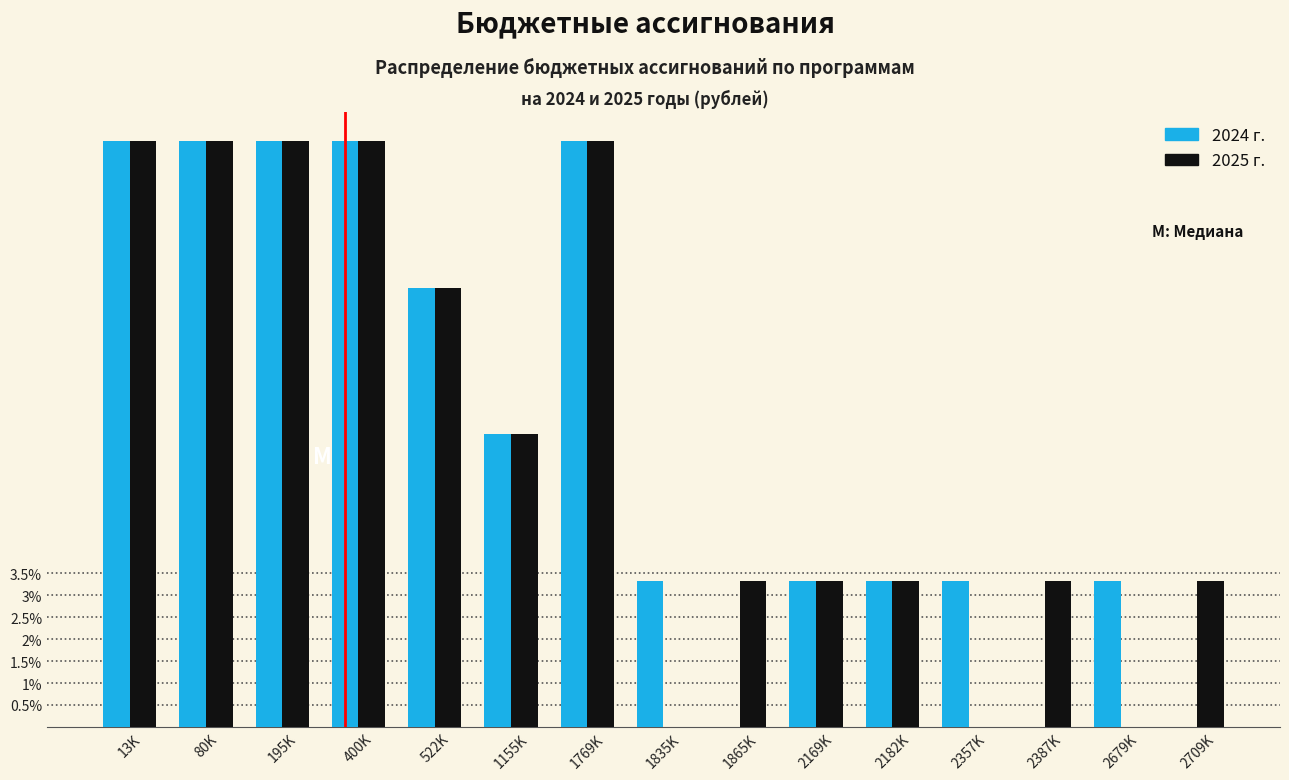

Reading right to left, what are all the values shown in this chart?

2024 г.: 2709K=0.0	2679K=3.3	2387K=0.0	2357K=3.3	2182K=3.3	2169K=3.3	1865K=0.0	1835K=3.3	1769K=13.3	1155K=6.7	522K=10.0	400K=13.3	195K=13.3	80K=13.3	13K=13.3
2025 г.: 2709K=3.3	2679K=0.0	2387K=3.3	2357K=0.0	2182K=3.3	2169K=3.3	1865K=3.3	1835K=0.0	1769K=13.3	1155K=6.7	522K=10.0	400K=13.3	195K=13.3	80K=13.3	13K=13.3